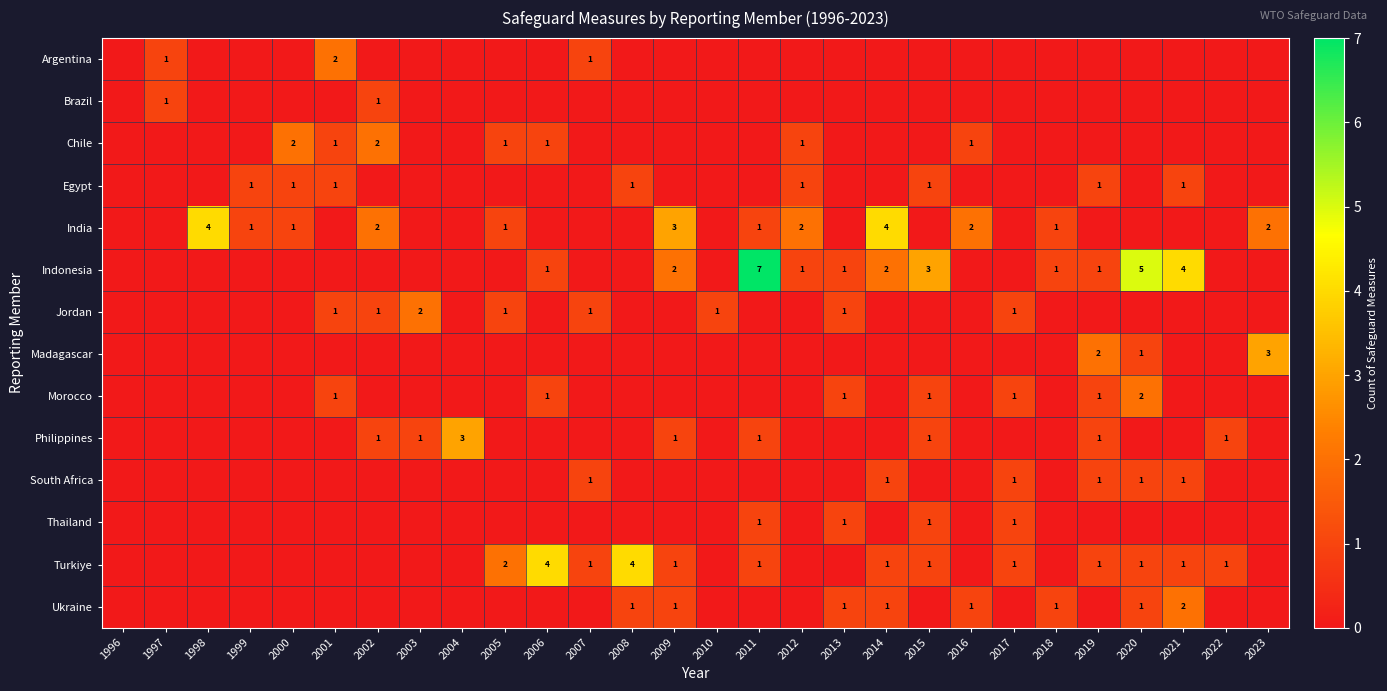

The Ukraine series shows 2 at 2013. True or false?

False